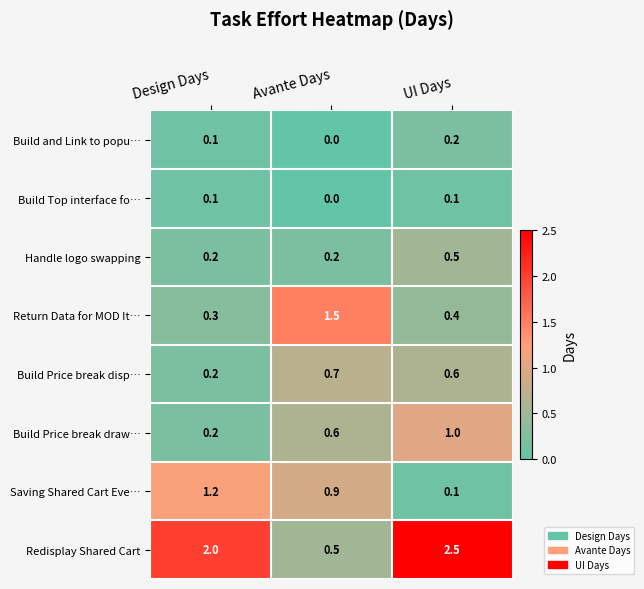

Which series has the widest spread of values?

Redisplay Shared Cart